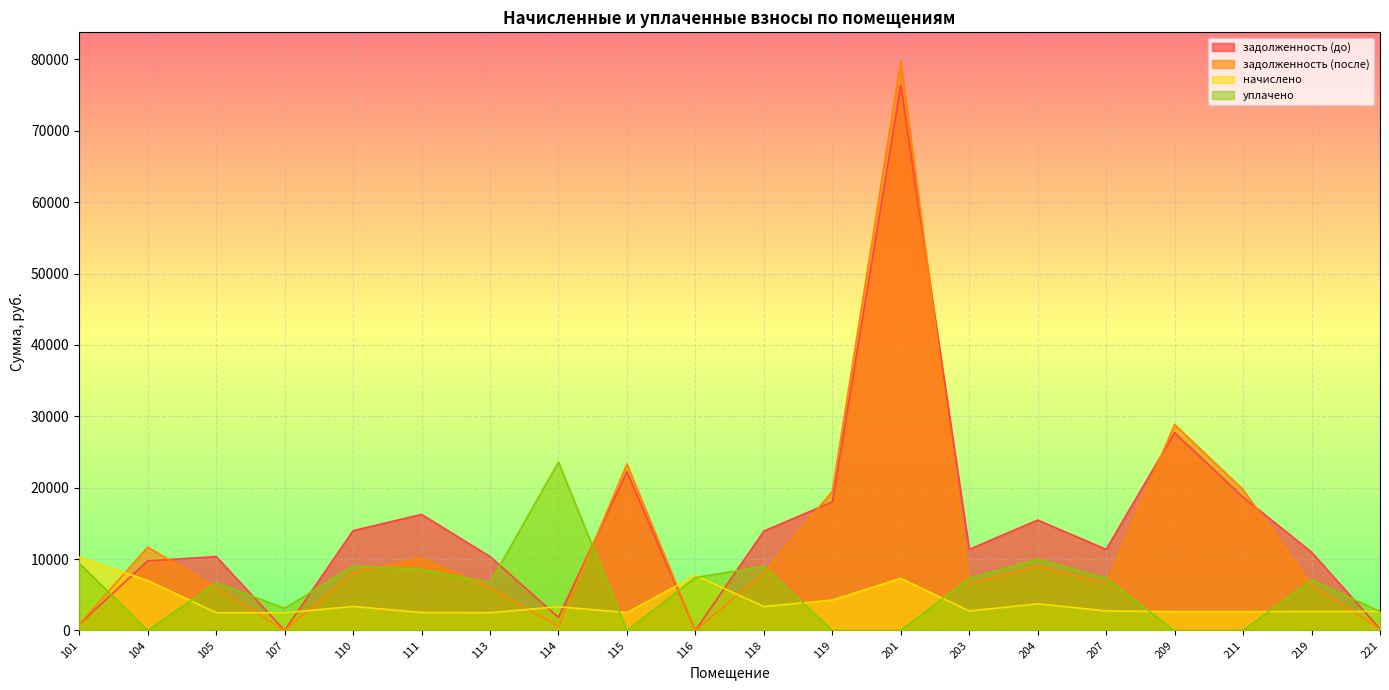

Which series changed the most between 110 and 211?

задолженность (после)